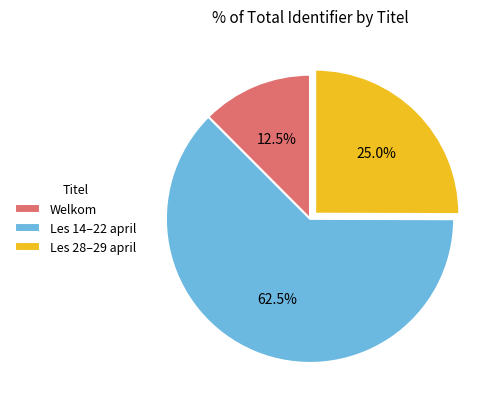

Do Les 14–22 april and Les 28–29 april together represent more than half of the pie?

Yes